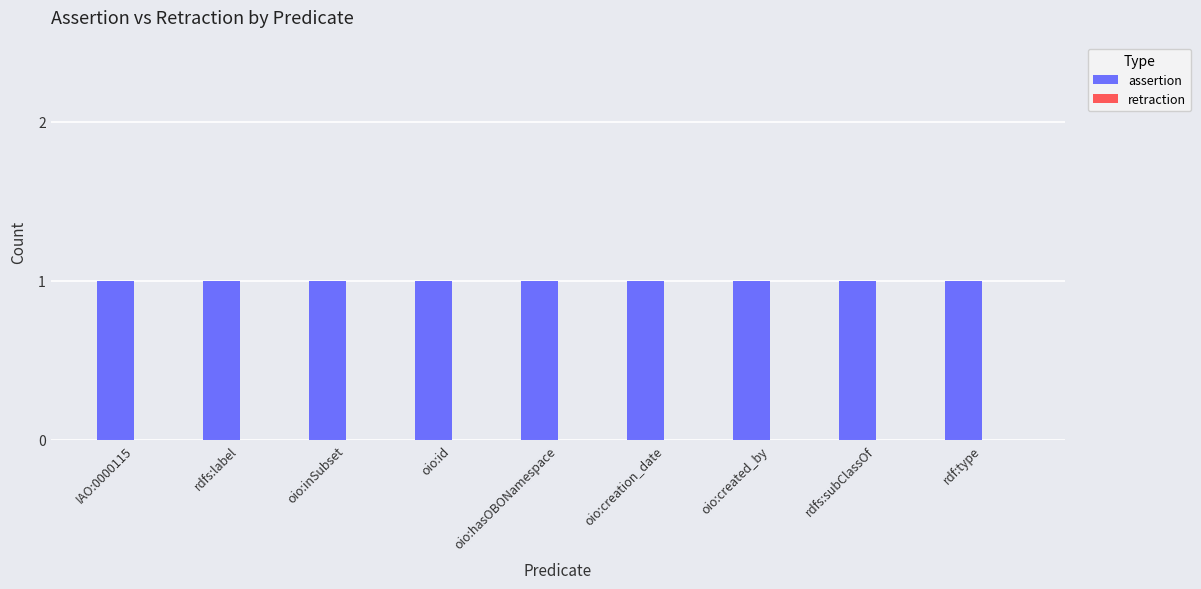

What is the difference between the highest and lowest values at rdfs:subClassOf?

1